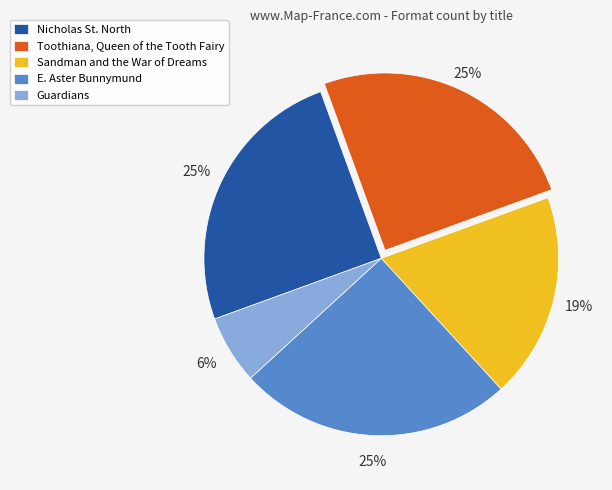

Is there a majority slice in this chart?

No